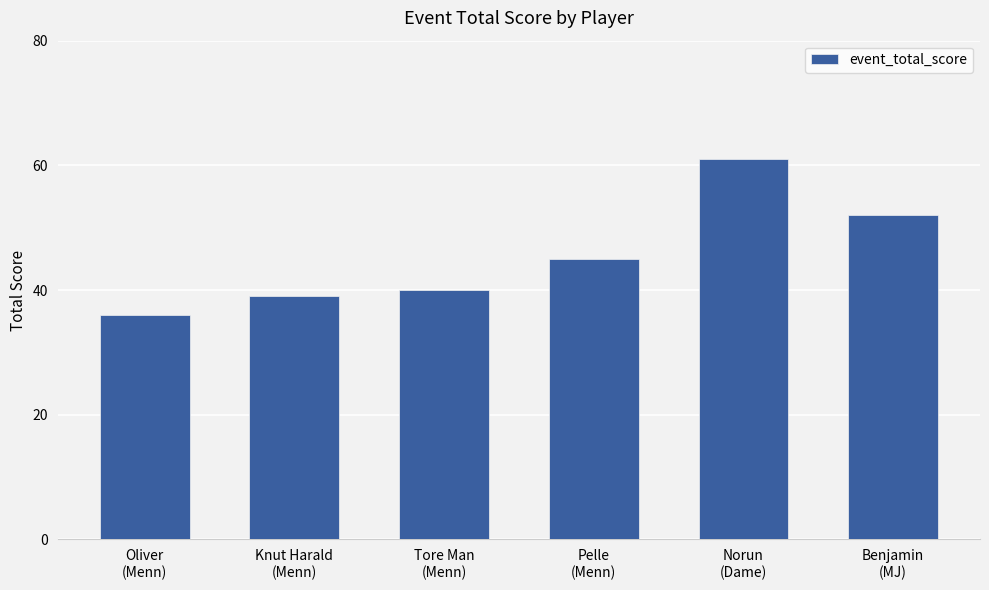

What is the average value?

46